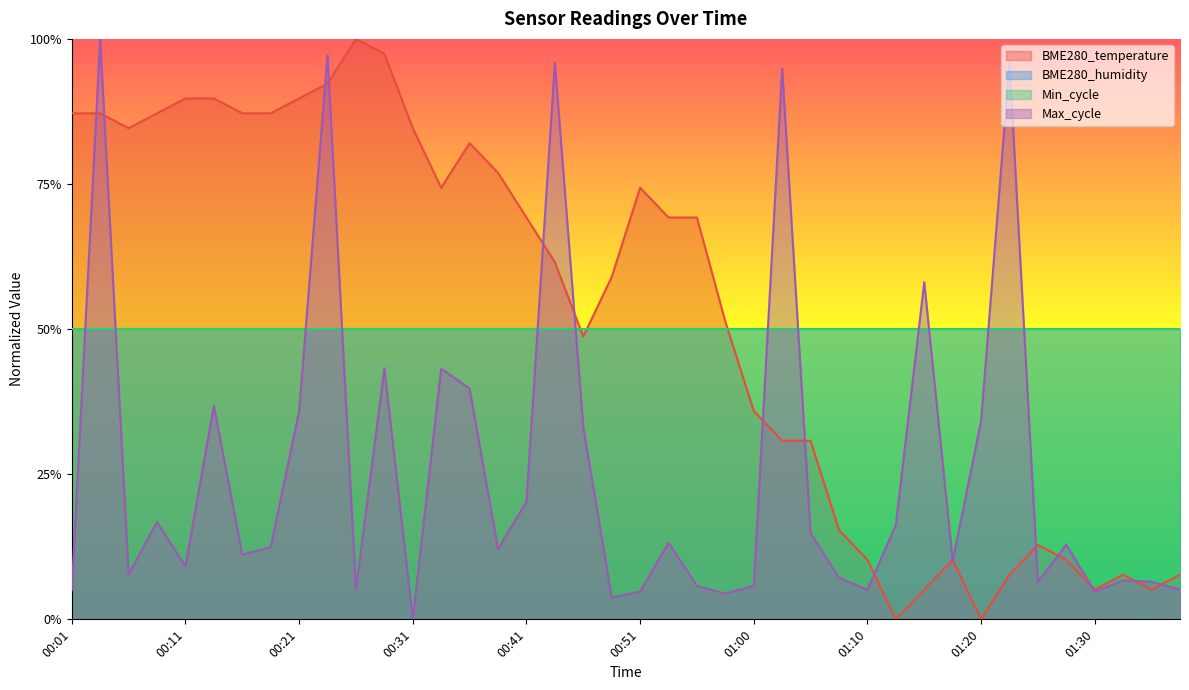

Reading left to right, what are all the values shown in this chart?

BME280_temperature: 00:01=0.9	00:04=0.9	00:06=0.8	00:09=0.9	00:11=0.9	00:14=0.9	00:16=0.9	00:18=0.9	00:21=0.9	00:23=0.9	00:26=1.0	00:28=1.0	00:31=0.8	00:33=0.7	00:36=0.8	00:38=0.8	00:41=0.7	00:43=0.6	00:46=0.5	00:48=0.6	00:51=0.7	00:53=0.7	00:56=0.7	00:58=0.5	01:00=0.4	01:03=0.3	01:05=0.3	01:08=0.2	01:10=0.1	01:13=0.0	01:15=0.1	01:18=0.1	01:20=0.0	01:23=0.1	01:25=0.1	01:28=0.1	01:30=0.1	01:33=0.1	01:35=0.1	01:38=0.1
Max_cycle: 00:01=0.1	00:04=1.0	00:06=0.1	00:09=0.2	00:11=0.1	00:14=0.4	00:16=0.1	00:18=0.1	00:21=0.4	00:23=1.0	00:26=0.1	00:28=0.4	00:31=0.0	00:33=0.4	00:36=0.4	00:38=0.1	00:41=0.2	00:43=1.0	00:46=0.3	00:48=0.0	00:51=0.0	00:53=0.1	00:56=0.1	00:58=0.0	01:00=0.1	01:03=0.9	01:05=0.1	01:08=0.1	01:10=0.1	01:13=0.2	01:15=0.6	01:18=0.1	01:20=0.3	01:23=1.0	01:25=0.1	01:28=0.1	01:30=0.0	01:33=0.1	01:35=0.1	01:38=0.1